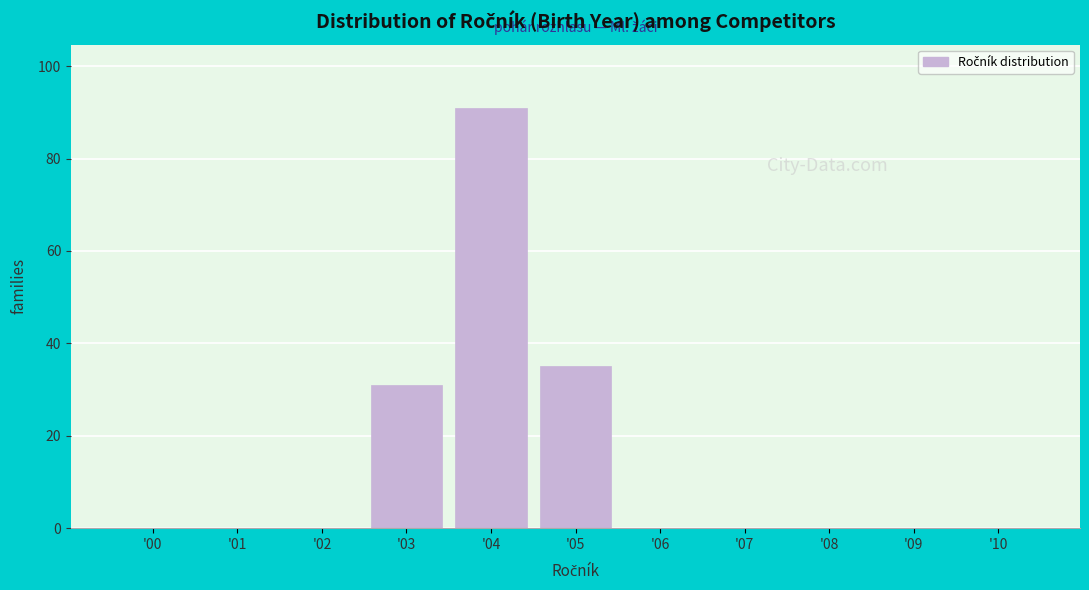

Reading left to right, list all the values displayed in this chart.

'00=0	'01=0	'02=0	'03=31	'04=91	'05=35	'06=0	'07=0	'08=0	'09=0	'10=0